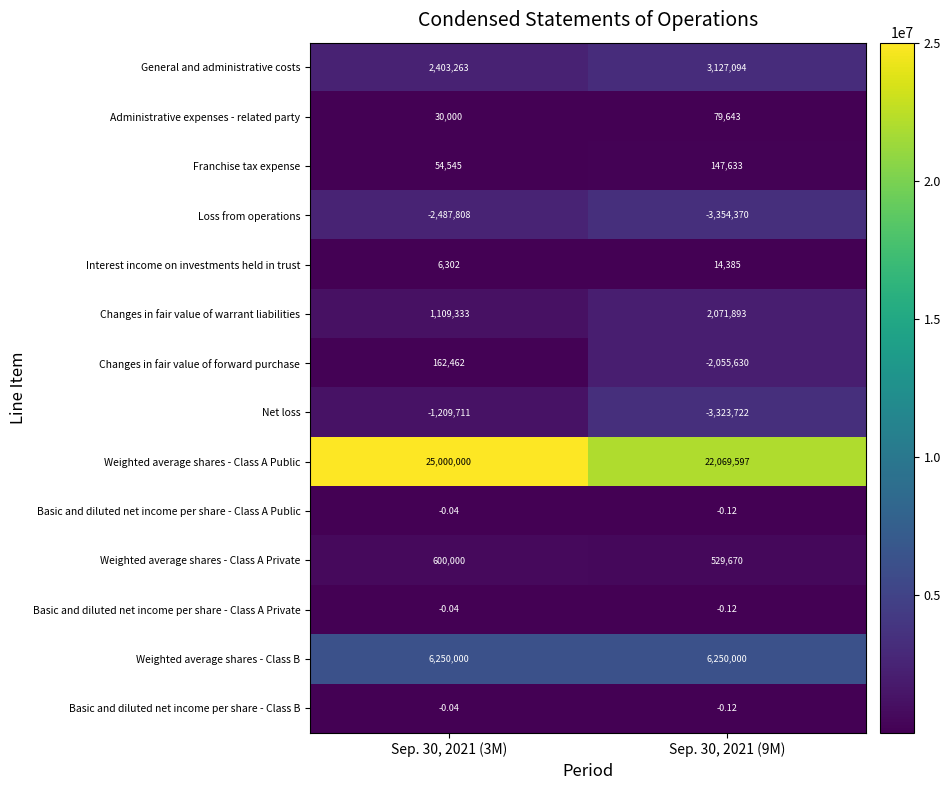

Which series has the largest total across all categories?

Weighted average shares - Class A Public